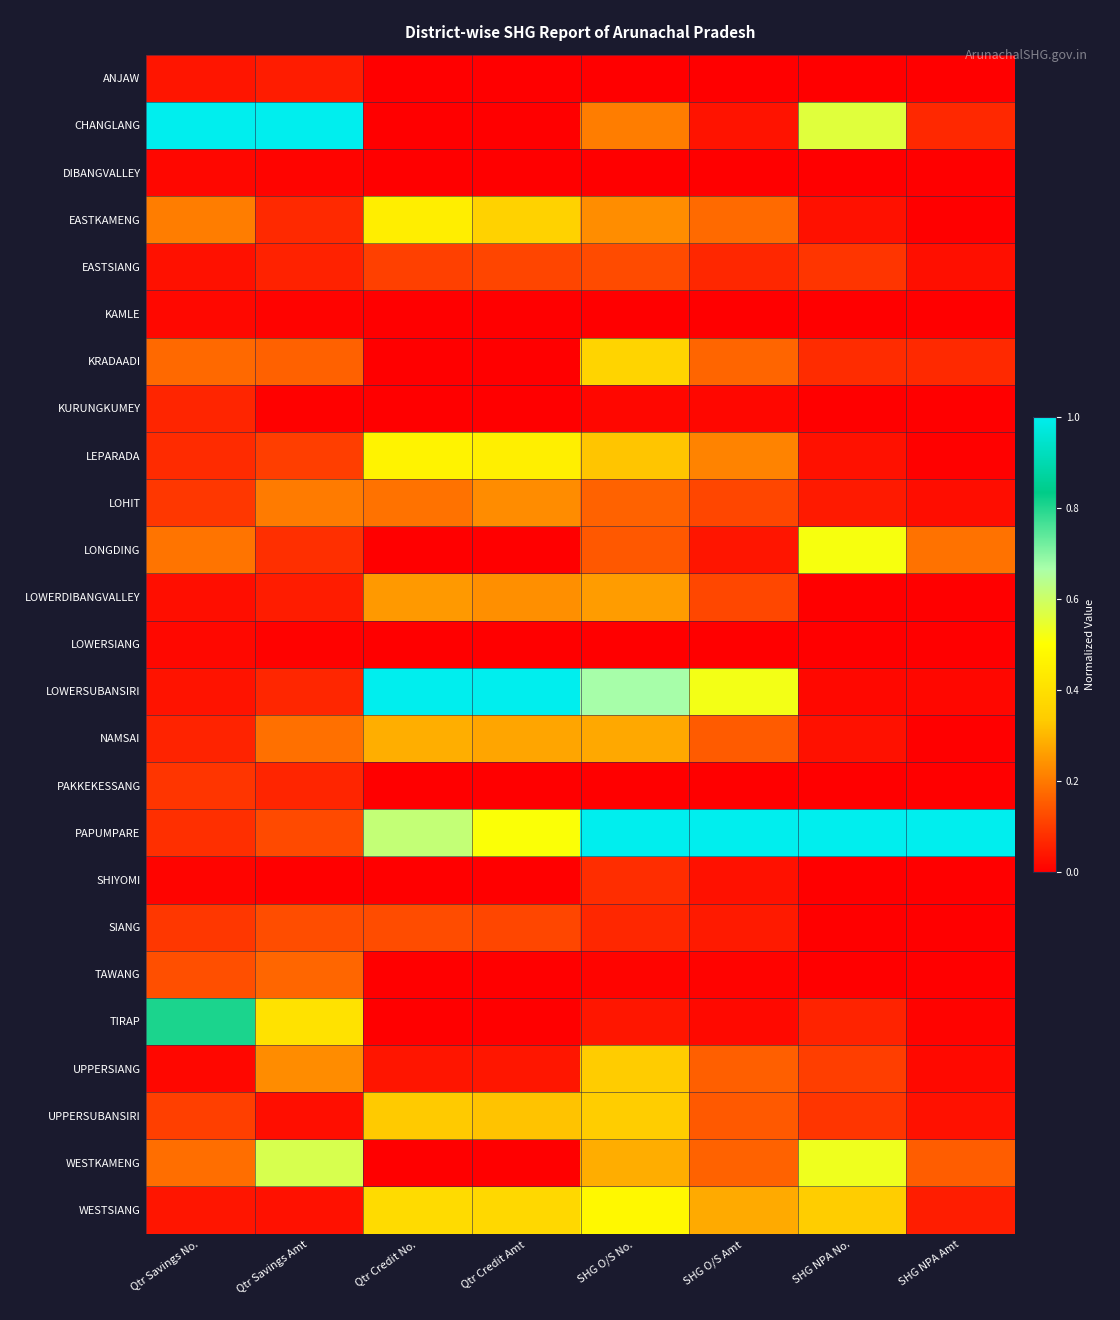

Reading left to right, what are all the values shown in this chart?

ANJAW: Qtr Savings No.=0.0	Qtr Savings Amt=0.0	Qtr Credit No.=0.0	Qtr Credit Amt=0.0	SHG O/S No.=0.0	SHG O/S Amt=0.0	SHG NPA No.=0.0	SHG NPA Amt=0.0
CHANGLANG: Qtr Savings No.=1.0	Qtr Savings Amt=1.0	Qtr Credit No.=0.0	Qtr Credit Amt=0.0	SHG O/S No.=0.2	SHG O/S Amt=0.0	SHG NPA No.=0.6	SHG NPA Amt=0.1
DIBANGVALLEY: Qtr Savings No.=0.0	Qtr Savings Amt=0.0	Qtr Credit No.=0.0	Qtr Credit Amt=0.0	SHG O/S No.=0.0	SHG O/S Amt=0.0	SHG NPA No.=0.0	SHG NPA Amt=0.0
EASTKAMENG: Qtr Savings No.=0.2	Qtr Savings Amt=0.1	Qtr Credit No.=0.4	Qtr Credit Amt=0.4	SHG O/S No.=0.2	SHG O/S Amt=0.2	SHG NPA No.=0.0	SHG NPA Amt=0.0
EASTSIANG: Qtr Savings No.=0.0	Qtr Savings Amt=0.1	Qtr Credit No.=0.1	Qtr Credit Amt=0.1	SHG O/S No.=0.1	SHG O/S Amt=0.1	SHG NPA No.=0.1	SHG NPA Amt=0.0
KAMLE: Qtr Savings No.=0.0	Qtr Savings Amt=0.0	Qtr Credit No.=0.0	Qtr Credit Amt=0.0	SHG O/S No.=0.0	SHG O/S Amt=0.0	SHG NPA No.=0.0	SHG NPA Amt=0.0
KRADAADI: Qtr Savings No.=0.2	Qtr Savings Amt=0.2	Qtr Credit No.=0.0	Qtr Credit Amt=0.0	SHG O/S No.=0.4	SHG O/S Amt=0.2	SHG NPA No.=0.1	SHG NPA Amt=0.1
KURUNGKUMEY: Qtr Savings No.=0.1	Qtr Savings Amt=0.0	Qtr Credit No.=0.0	Qtr Credit Amt=0.0	SHG O/S No.=0.0	SHG O/S Amt=0.0	SHG NPA No.=0.0	SHG NPA Amt=0.0
LEPARADA: Qtr Savings No.=0.1	Qtr Savings Amt=0.1	Qtr Credit No.=0.5	Qtr Credit Amt=0.4	SHG O/S No.=0.3	SHG O/S Amt=0.2	SHG NPA No.=0.0	SHG NPA Amt=0.0
LOHIT: Qtr Savings No.=0.1	Qtr Savings Amt=0.2	Qtr Credit No.=0.2	Qtr Credit Amt=0.2	SHG O/S No.=0.2	SHG O/S Amt=0.1	SHG NPA No.=0.0	SHG NPA Amt=0.0
LONGDING: Qtr Savings No.=0.2	Qtr Savings Amt=0.1	Qtr Credit No.=0.0	Qtr Credit Amt=0.0	SHG O/S No.=0.1	SHG O/S Amt=0.0	SHG NPA No.=0.5	SHG NPA Amt=0.2
LOWERDIBANGVALLEY: Qtr Savings No.=0.0	Qtr Savings Amt=0.0	Qtr Credit No.=0.2	Qtr Credit Amt=0.2	SHG O/S No.=0.3	SHG O/S Amt=0.1	SHG NPA No.=0.0	SHG NPA Amt=0.0
LOWERSIANG: Qtr Savings No.=0.0	Qtr Savings Amt=0.0	Qtr Credit No.=0.0	Qtr Credit Amt=0.0	SHG O/S No.=0.0	SHG O/S Amt=0.0	SHG NPA No.=0.0	SHG NPA Amt=0.0
LOWERSUBANSIRI: Qtr Savings No.=0.0	Qtr Savings Amt=0.1	Qtr Credit No.=1.0	Qtr Credit Amt=1.0	SHG O/S No.=0.7	SHG O/S Amt=0.5	SHG NPA No.=0.0	SHG NPA Amt=0.0
NAMSAI: Qtr Savings No.=0.1	Qtr Savings Amt=0.2	Qtr Credit No.=0.3	Qtr Credit Amt=0.3	SHG O/S No.=0.3	SHG O/S Amt=0.2	SHG NPA No.=0.0	SHG NPA Amt=0.0
PAKKEKESSANG: Qtr Savings No.=0.1	Qtr Savings Amt=0.1	Qtr Credit No.=0.0	Qtr Credit Amt=0.0	SHG O/S No.=0.0	SHG O/S Amt=0.0	SHG NPA No.=0.0	SHG NPA Amt=0.0
PAPUMPARE: Qtr Savings No.=0.1	Qtr Savings Amt=0.1	Qtr Credit No.=0.6	Qtr Credit Amt=0.5	SHG O/S No.=1.0	SHG O/S Amt=1.0	SHG NPA No.=1.0	SHG NPA Amt=1.0
SHIYOMI: Qtr Savings No.=0.0	Qtr Savings Amt=0.0	Qtr Credit No.=0.0	Qtr Credit Amt=0.0	SHG O/S No.=0.1	SHG O/S Amt=0.0	SHG NPA No.=0.0	SHG NPA Amt=0.0
SIANG: Qtr Savings No.=0.1	Qtr Savings Amt=0.1	Qtr Credit No.=0.1	Qtr Credit Amt=0.1	SHG O/S No.=0.1	SHG O/S Amt=0.0	SHG NPA No.=0.0	SHG NPA Amt=0.0
TAWANG: Qtr Savings No.=0.1	Qtr Savings Amt=0.2	Qtr Credit No.=0.0	Qtr Credit Amt=0.0	SHG O/S No.=0.0	SHG O/S Amt=0.0	SHG NPA No.=0.0	SHG NPA Amt=0.0
TIRAP: Qtr Savings No.=0.8	Qtr Savings Amt=0.4	Qtr Credit No.=0.0	Qtr Credit Amt=0.0	SHG O/S No.=0.0	SHG O/S Amt=0.0	SHG NPA No.=0.1	SHG NPA Amt=0.0
UPPERSIANG: Qtr Savings No.=0.0	Qtr Savings Amt=0.2	Qtr Credit No.=0.0	Qtr Credit Amt=0.0	SHG O/S No.=0.3	SHG O/S Amt=0.2	SHG NPA No.=0.1	SHG NPA Amt=0.0
UPPERSUBANSIRI: Qtr Savings No.=0.1	Qtr Savings Amt=0.0	Qtr Credit No.=0.3	Qtr Credit Amt=0.3	SHG O/S No.=0.3	SHG O/S Amt=0.1	SHG NPA No.=0.1	SHG NPA Amt=0.0
WESTKAMENG: Qtr Savings No.=0.2	Qtr Savings Amt=0.6	Qtr Credit No.=0.0	Qtr Credit Amt=0.0	SHG O/S No.=0.3	SHG O/S Amt=0.2	SHG NPA No.=0.5	SHG NPA Amt=0.2
WESTSIANG: Qtr Savings No.=0.0	Qtr Savings Amt=0.0	Qtr Credit No.=0.4	Qtr Credit Amt=0.4	SHG O/S No.=0.5	SHG O/S Amt=0.3	SHG NPA No.=0.3	SHG NPA Amt=0.0